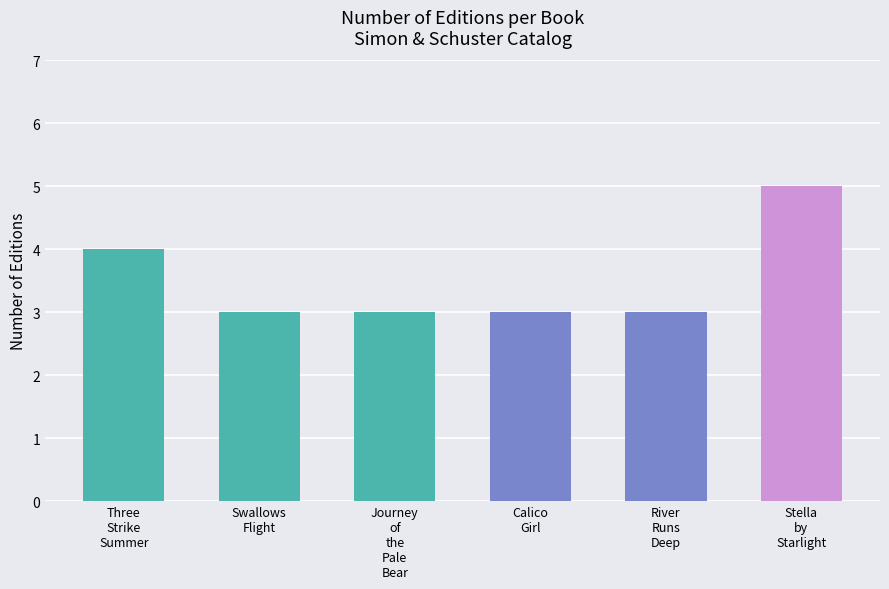

Which label corresponds to the largest value in the chart?

Stella
by
Starlight